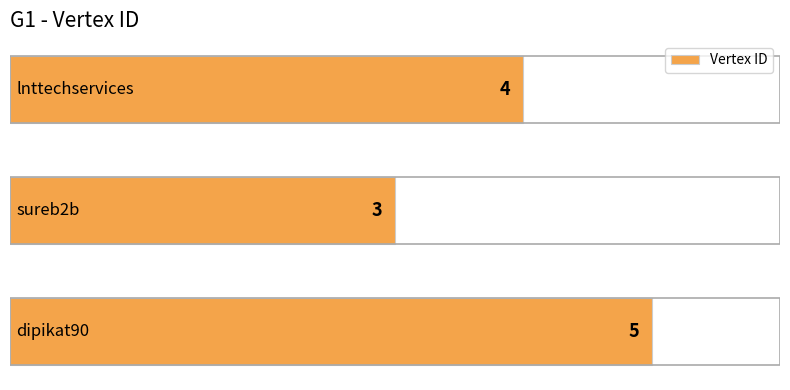

What is the greatest value displayed?

5